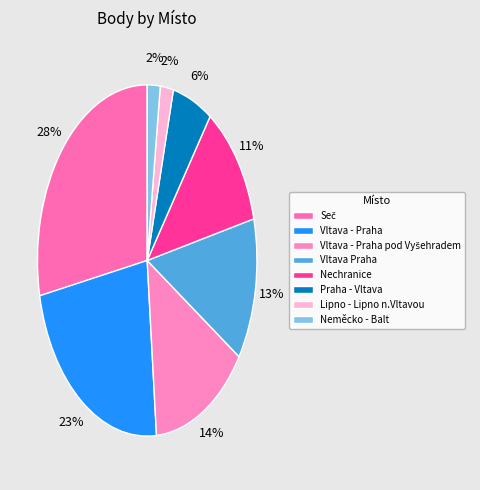

How many segments does this pie chart have?

8